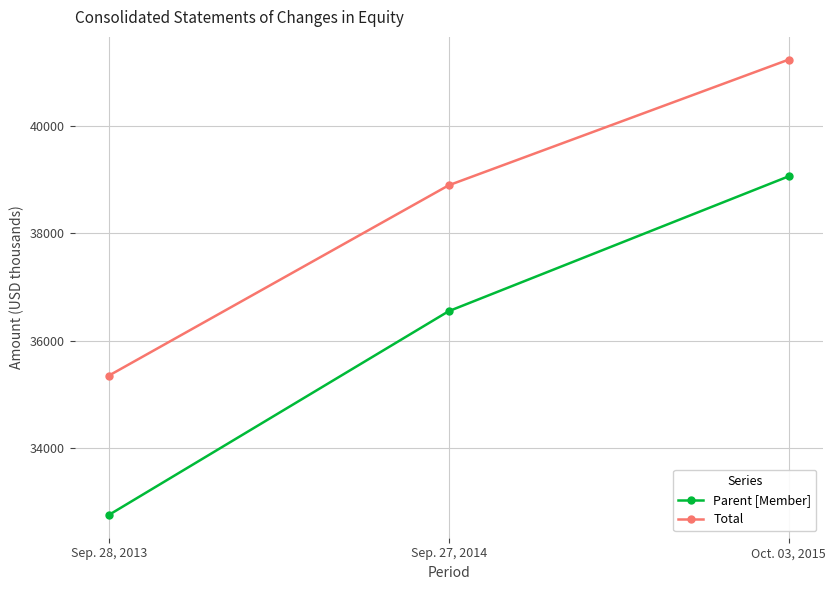

Which series has the largest total across all categories?

Total